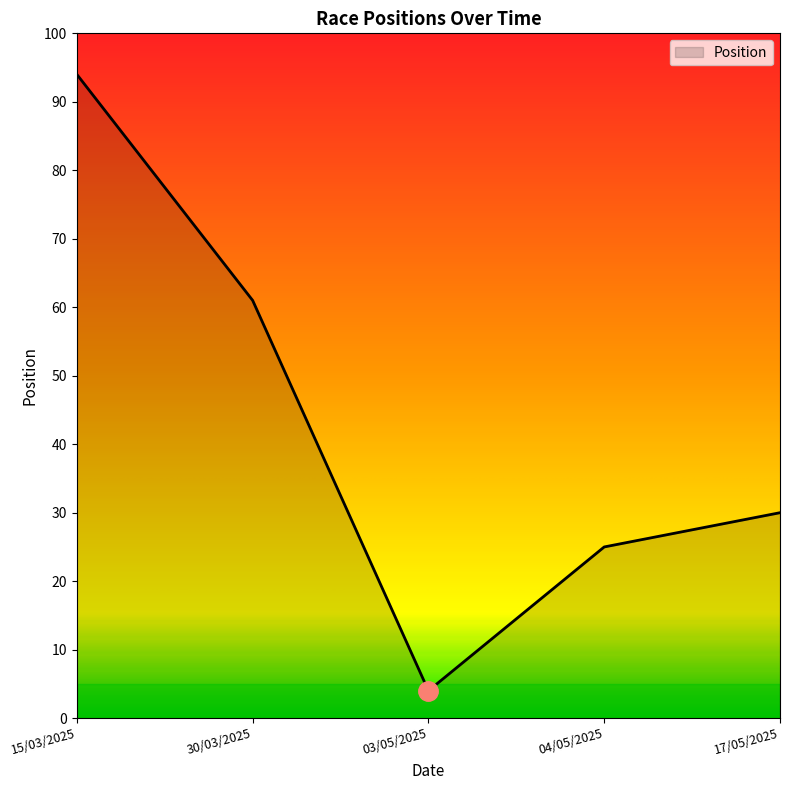

Approximately how many times larger is the value at 04/05/2025 compared to 03/05/2025?

6.2